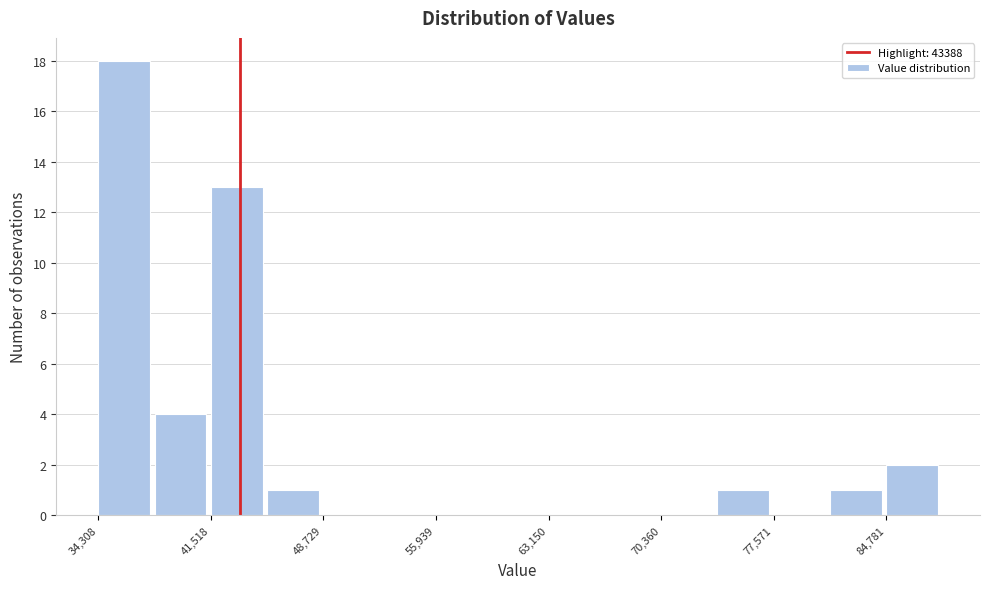

Around what value on the x-axis is the tallest bar? Give the approximate position of its centre, as read against the axis.

36000